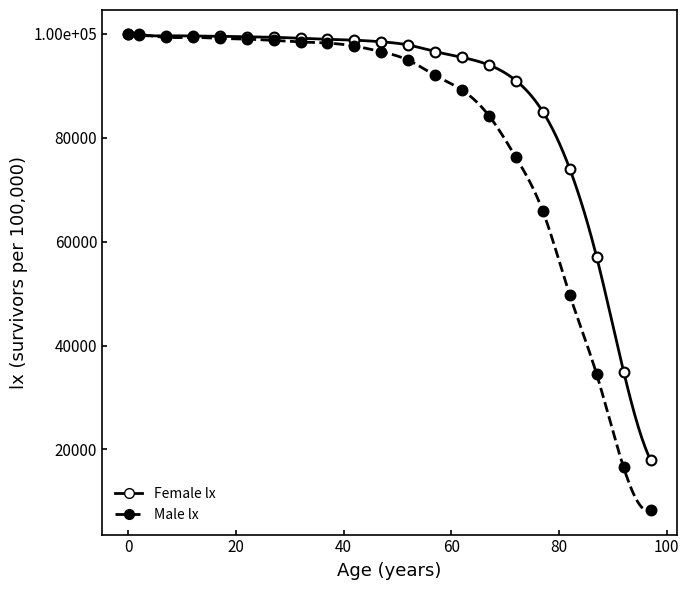

Which series reaches the maximum Y coordinate?

Male lx